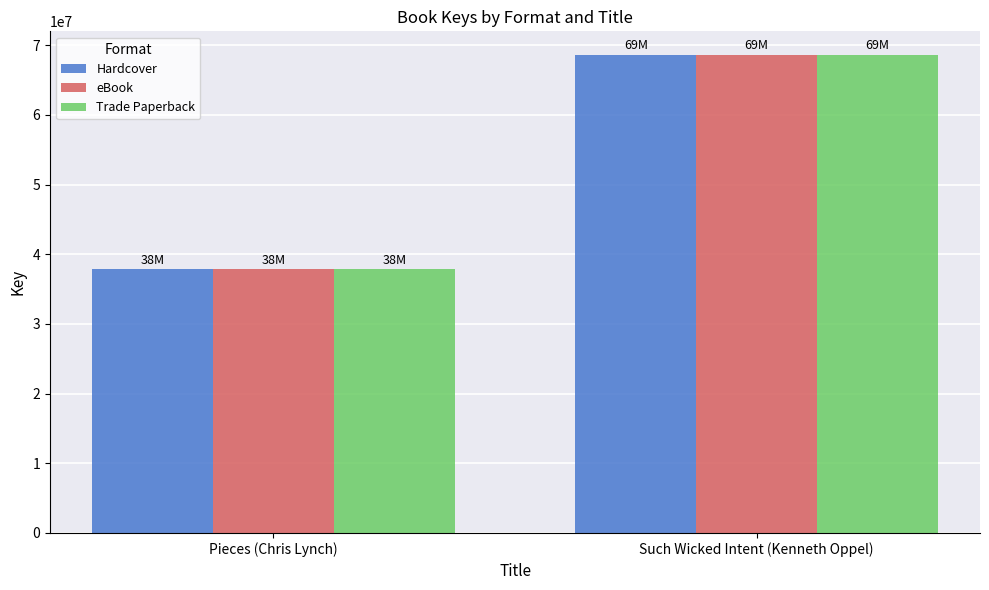

What is the lowest value of the Hardcover series?

37814368